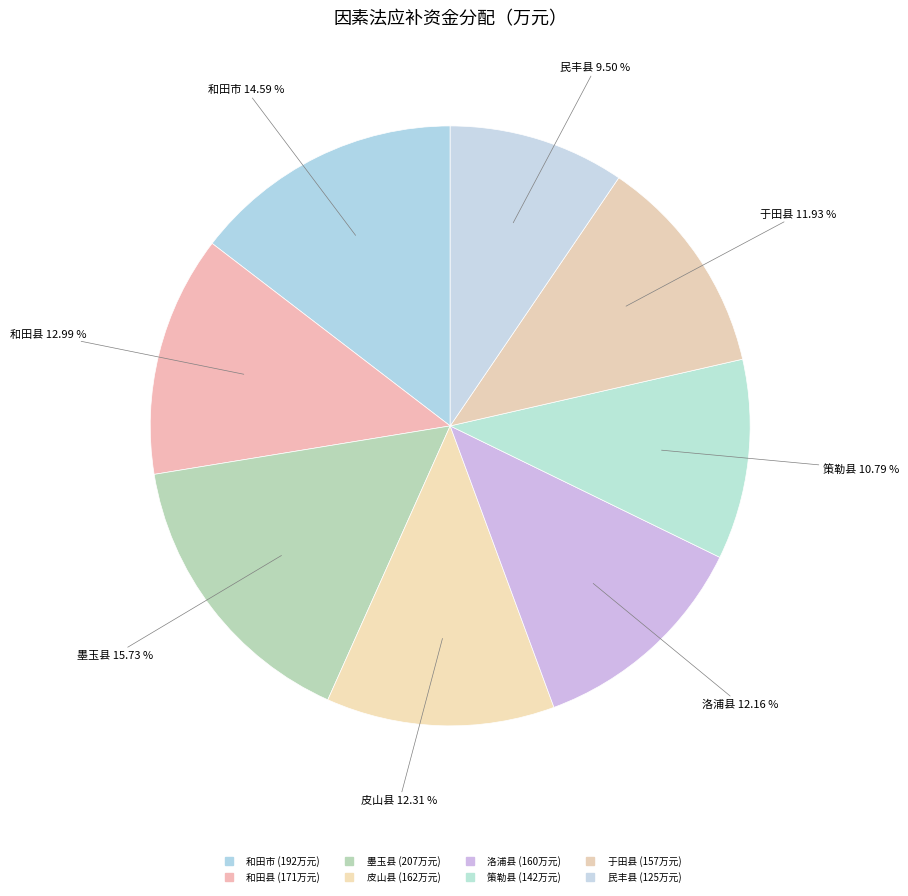

What is the largest slice in the pie chart?

墨玉县